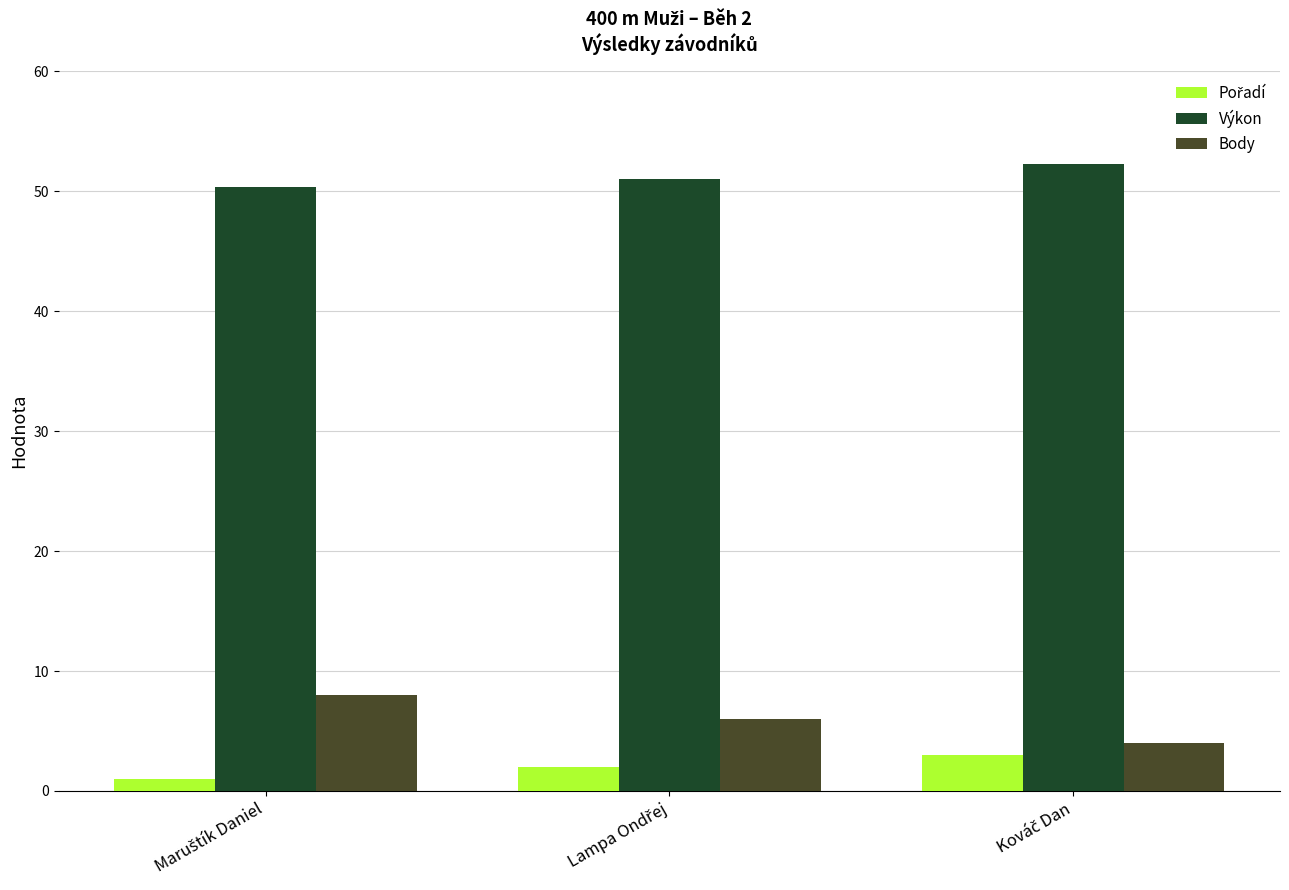

At how many categories does at least one series exceed 29?

3